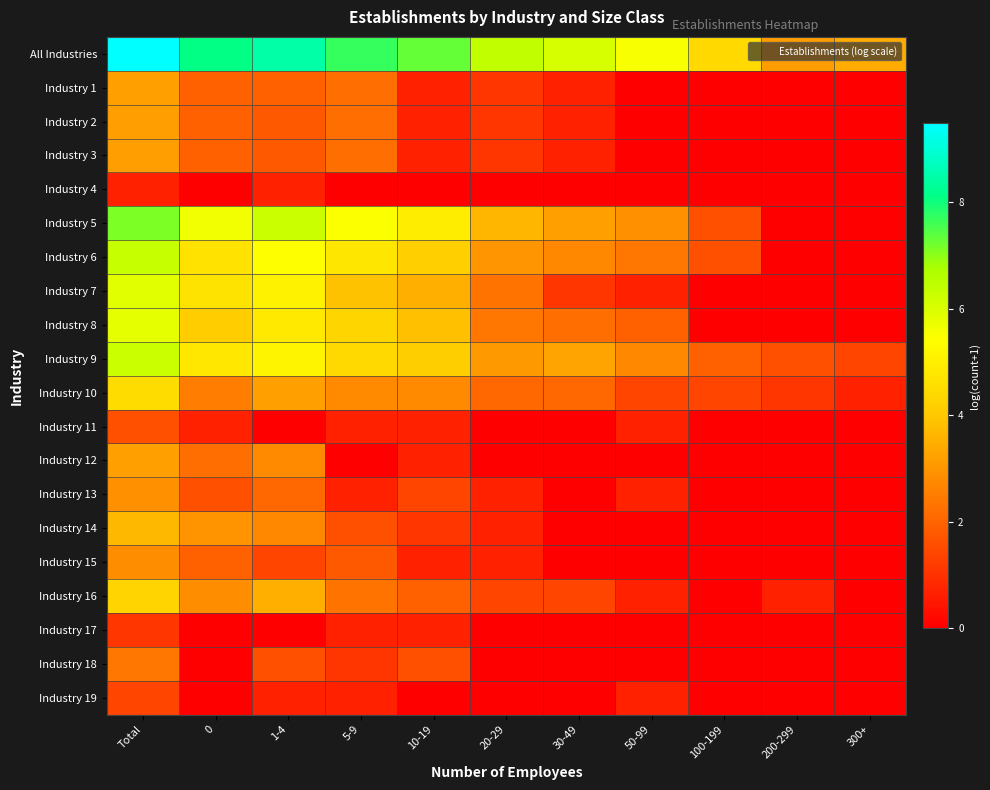

Which series has the largest total across all categories?

All Industries